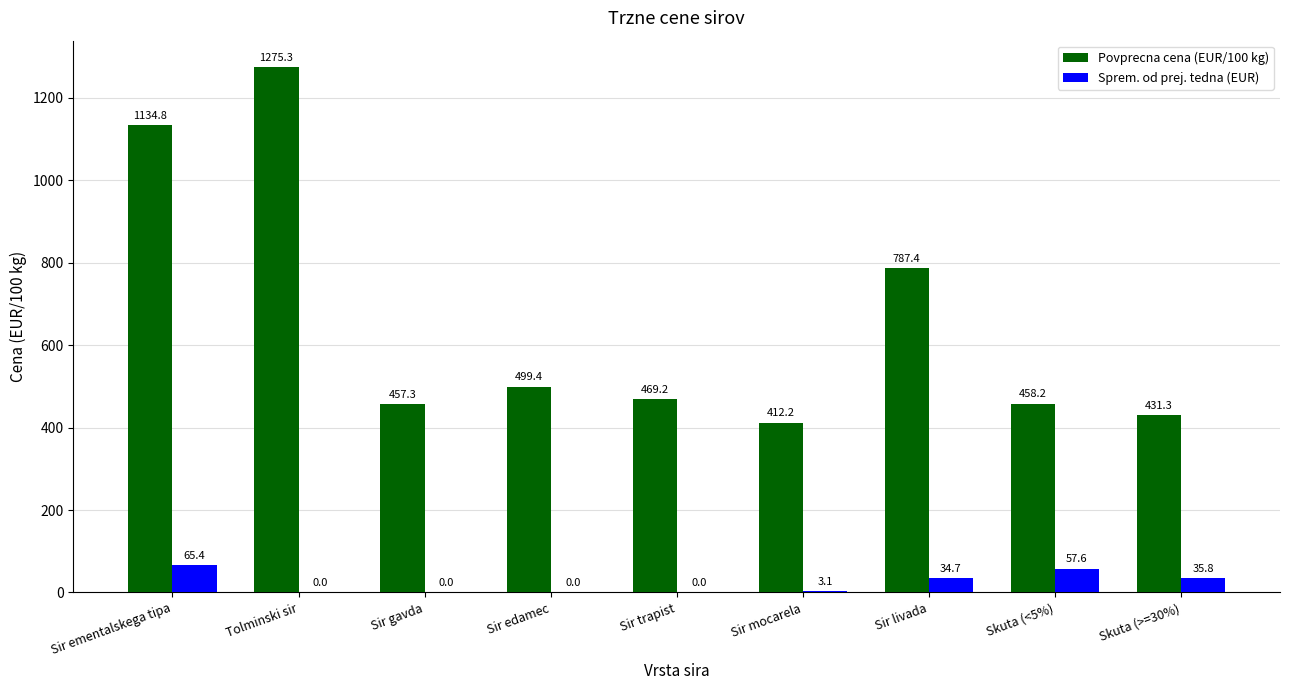

Between Sir edamec and Skuta (<5%), which series saw the biggest shift?

Sprem. od prej. tedna (EUR)